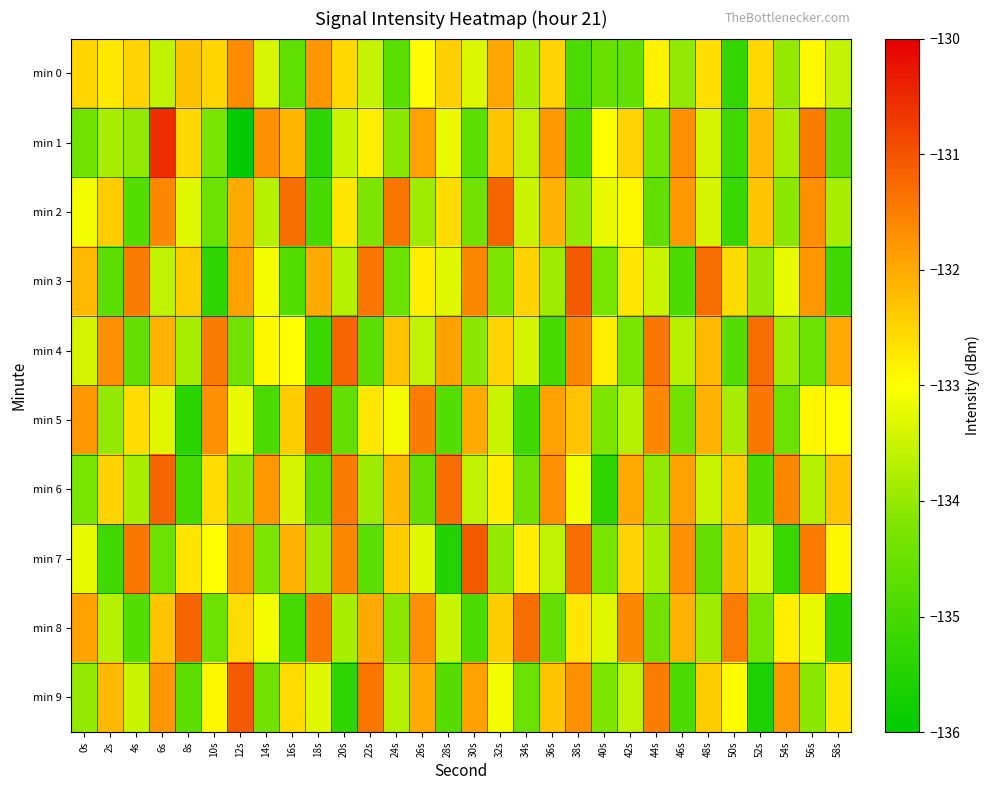

Count the number of data series in this chart.

10